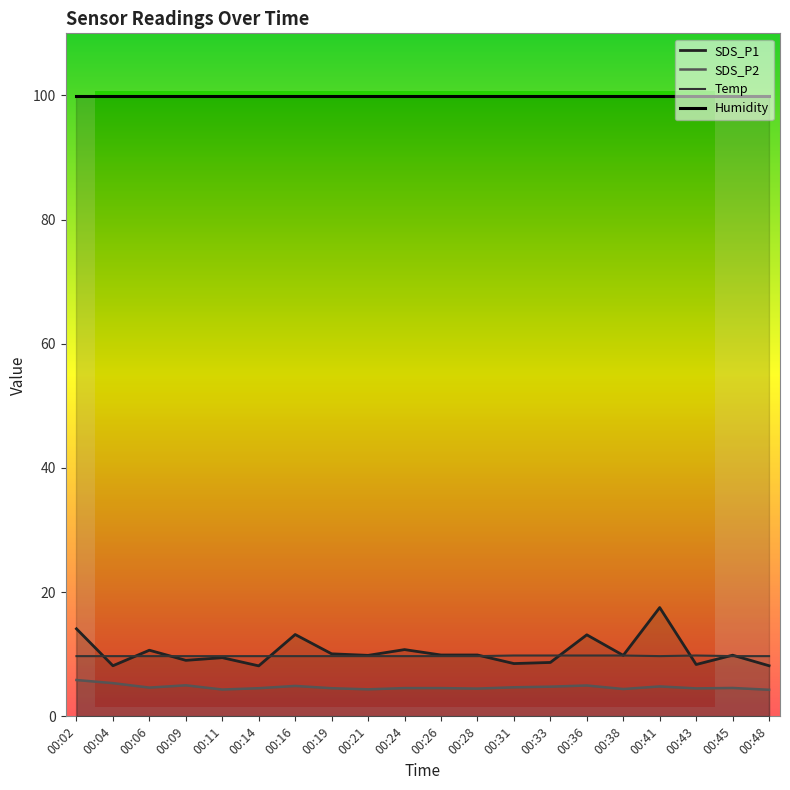

In Temp, how many points are lower than both neighbors (excluding endpoints)?

1